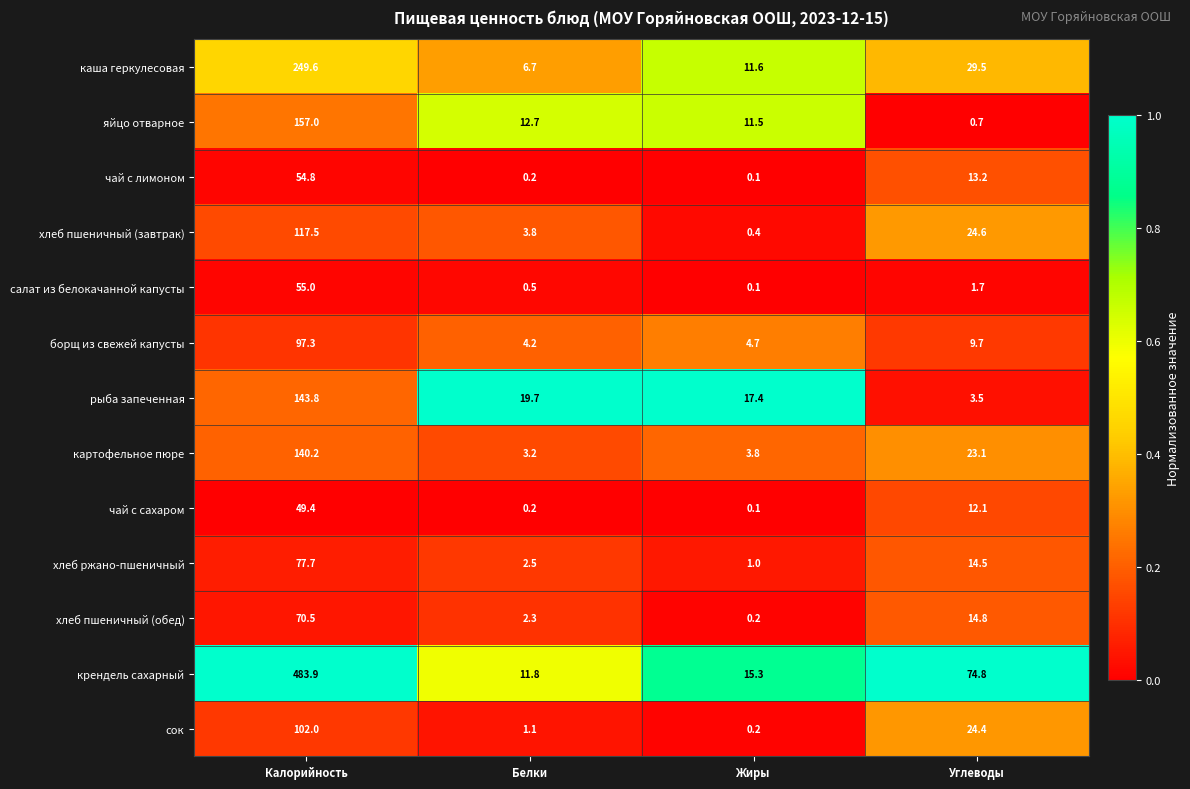

The крендель сахарный series shows 15.3 at Жиры. True or false?

True